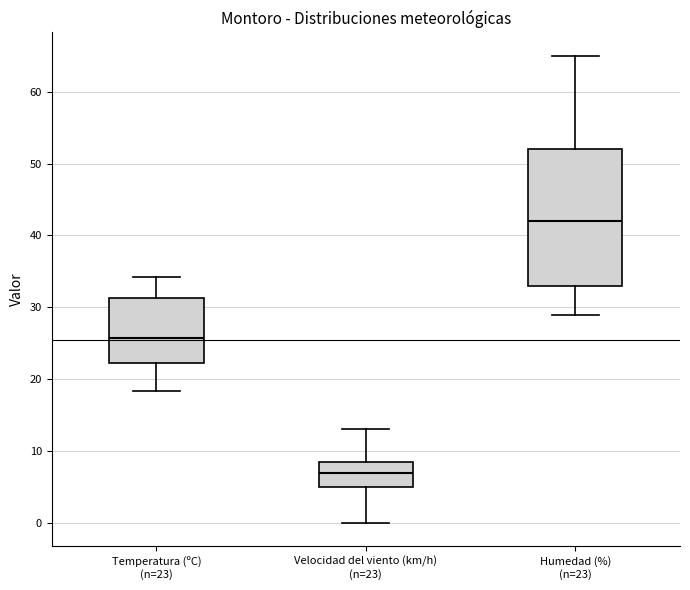

Which box's median line is the highest?

Humedad (%) (n=23)